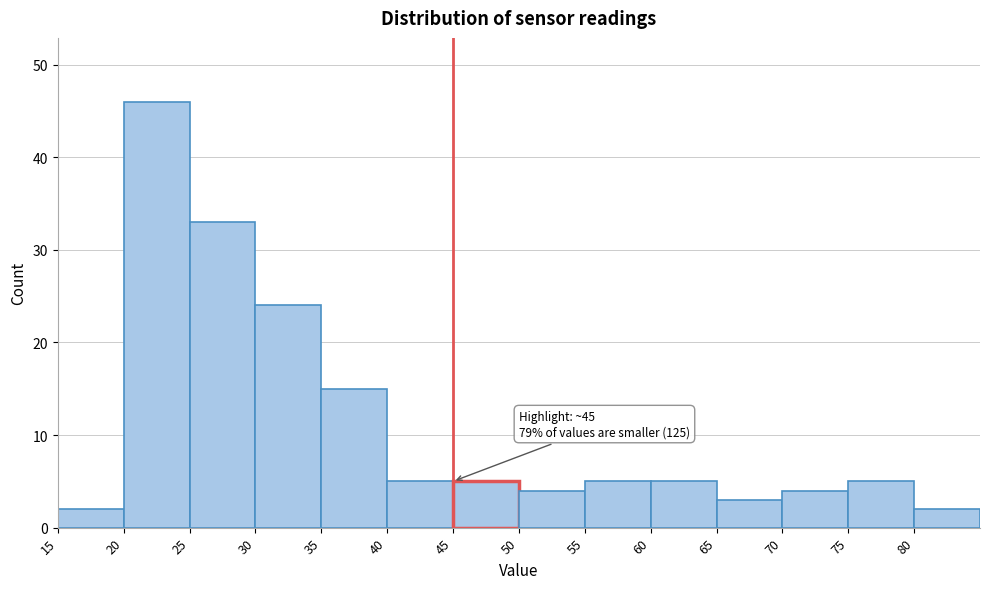

Which range on the x-axis has the tallest bar?

20 to 25